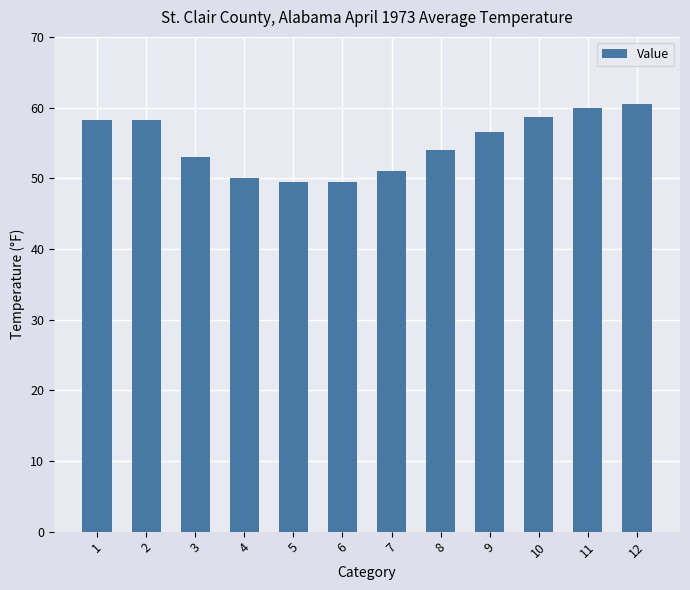

The chart shows a value of 82.8 at 11. True or false?

False